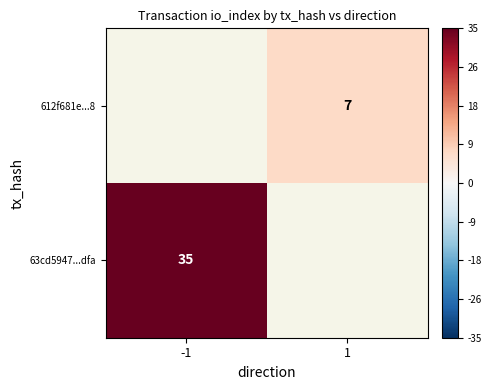

The value of 612f681e...8 at 1 is 12. True or false?

False